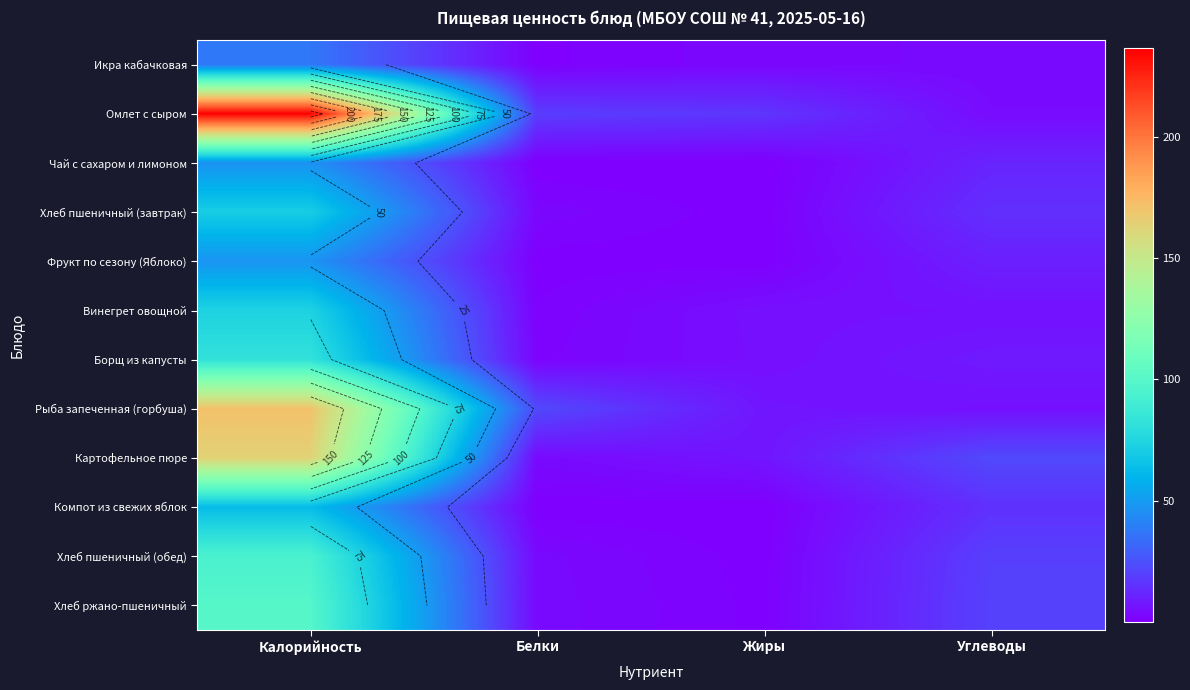

What is the highest value of the Чай с сахаром и лимоном series?

46.3